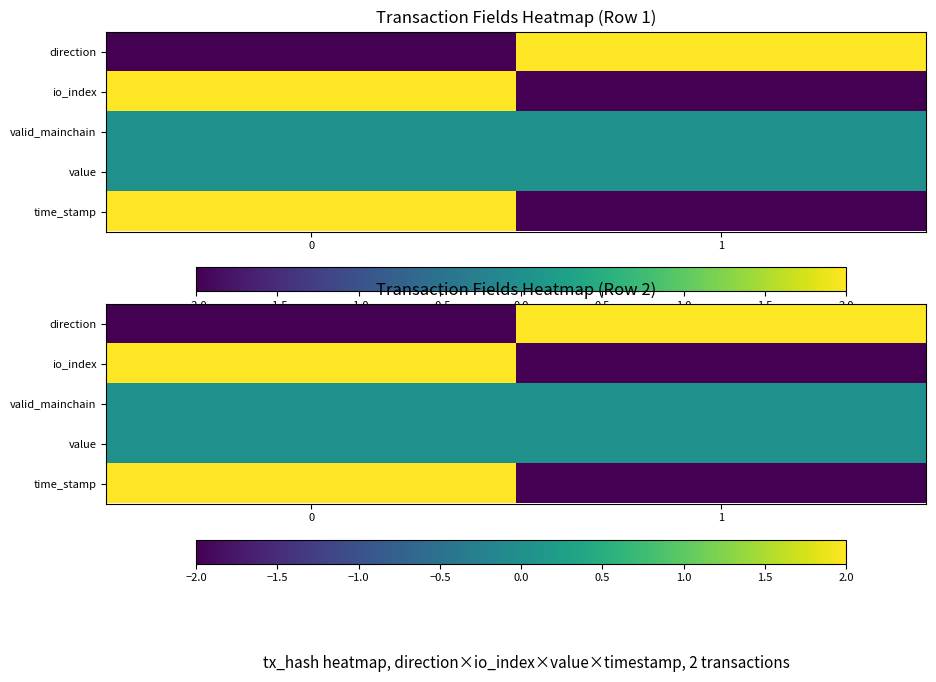

What is the total value across all series at 1?

-2